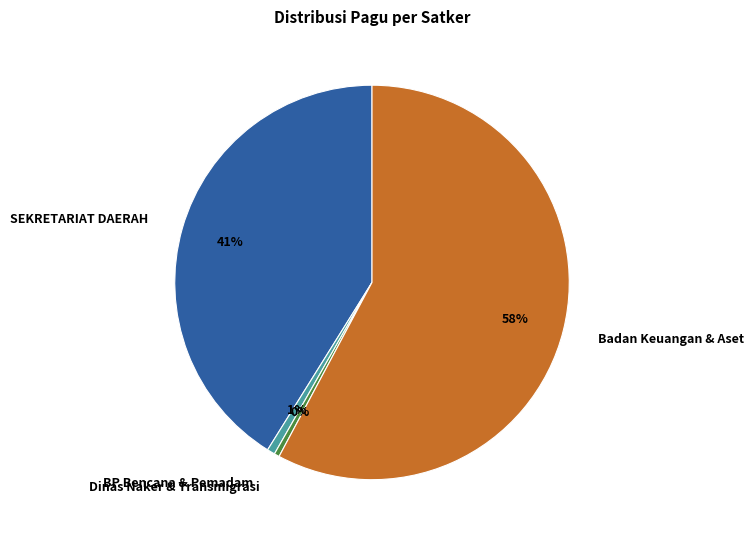

Which category has the biggest portion of the pie?

Badan Keuangan & Aset